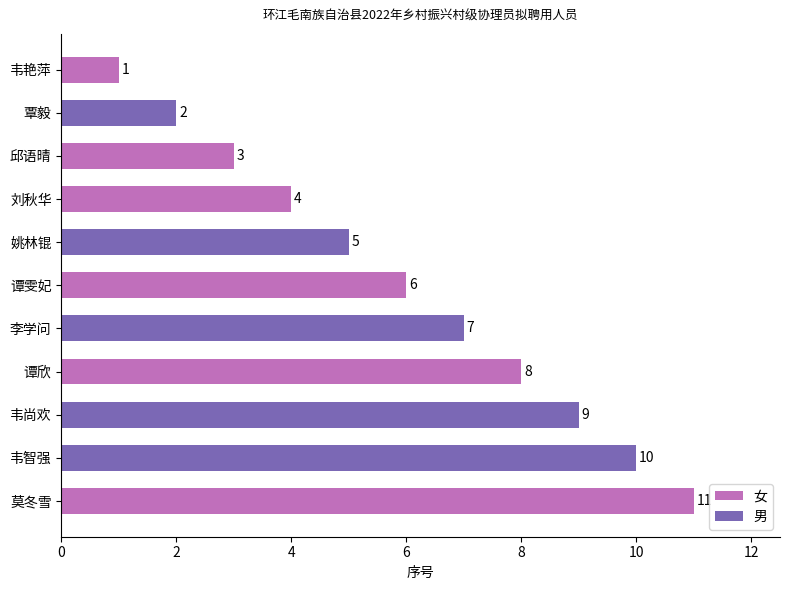

Count the values in the range 3 to 9.

7